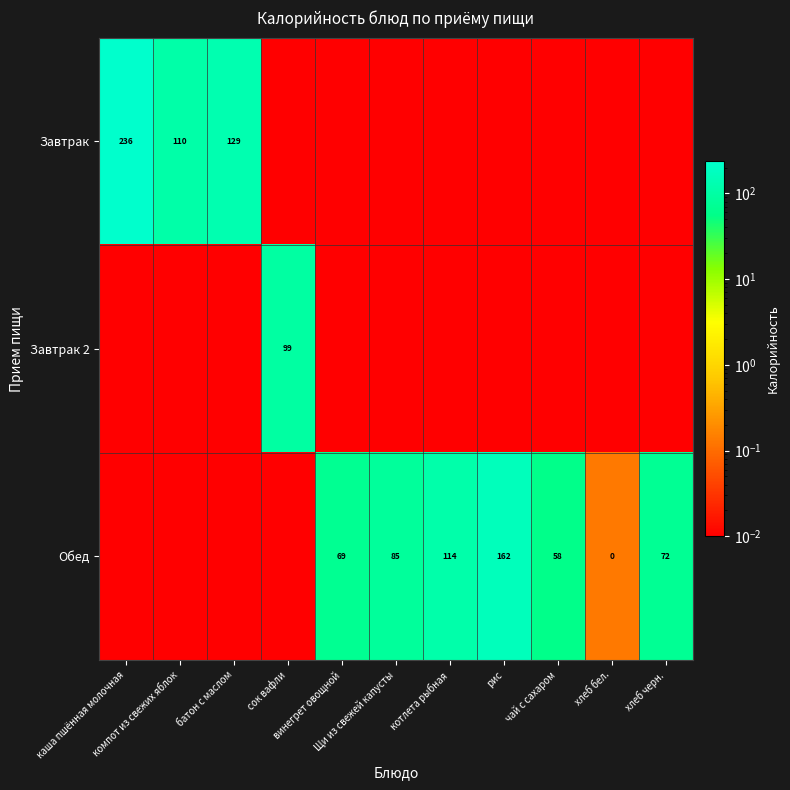

What is the sum of all Завтрак values?

474.9